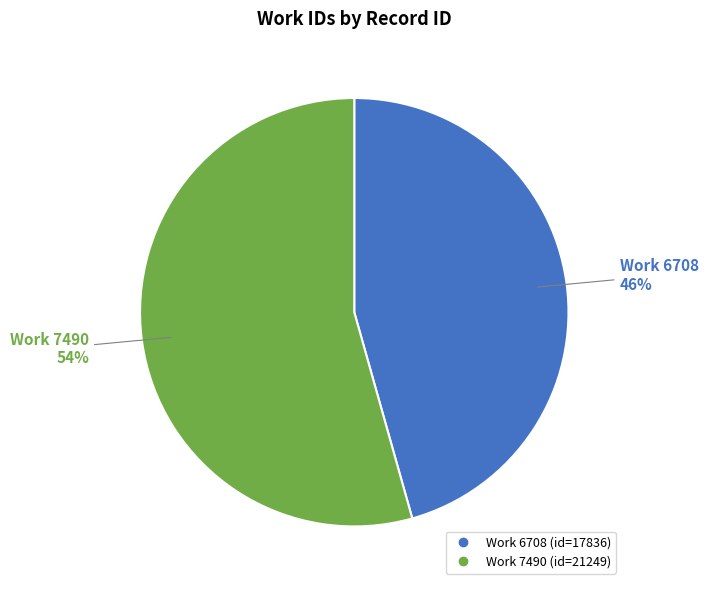

Is there a majority slice in this chart?

Yes